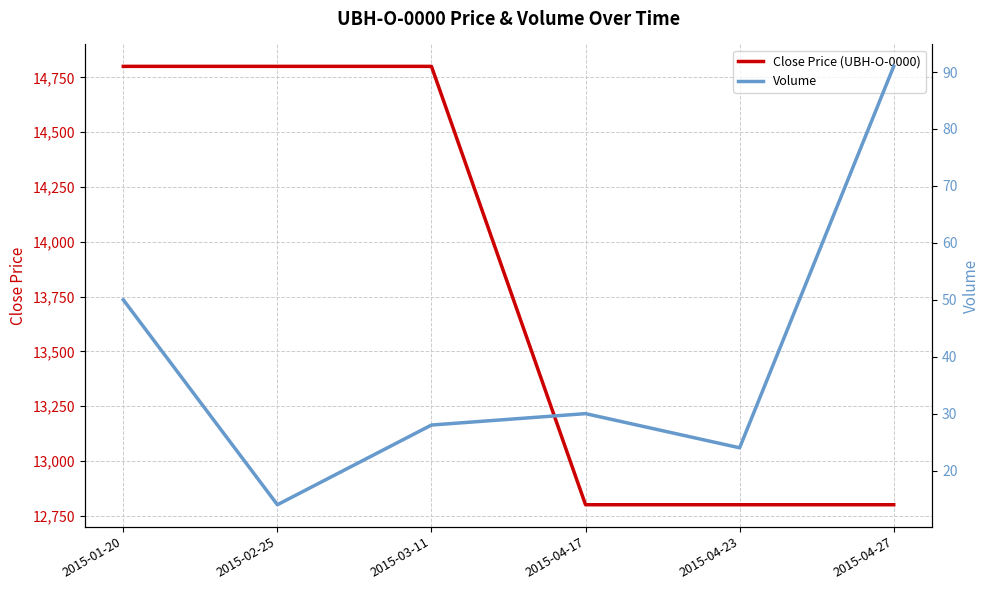

Which series has the largest total across all categories?

Close Price (UBH-O-0000)